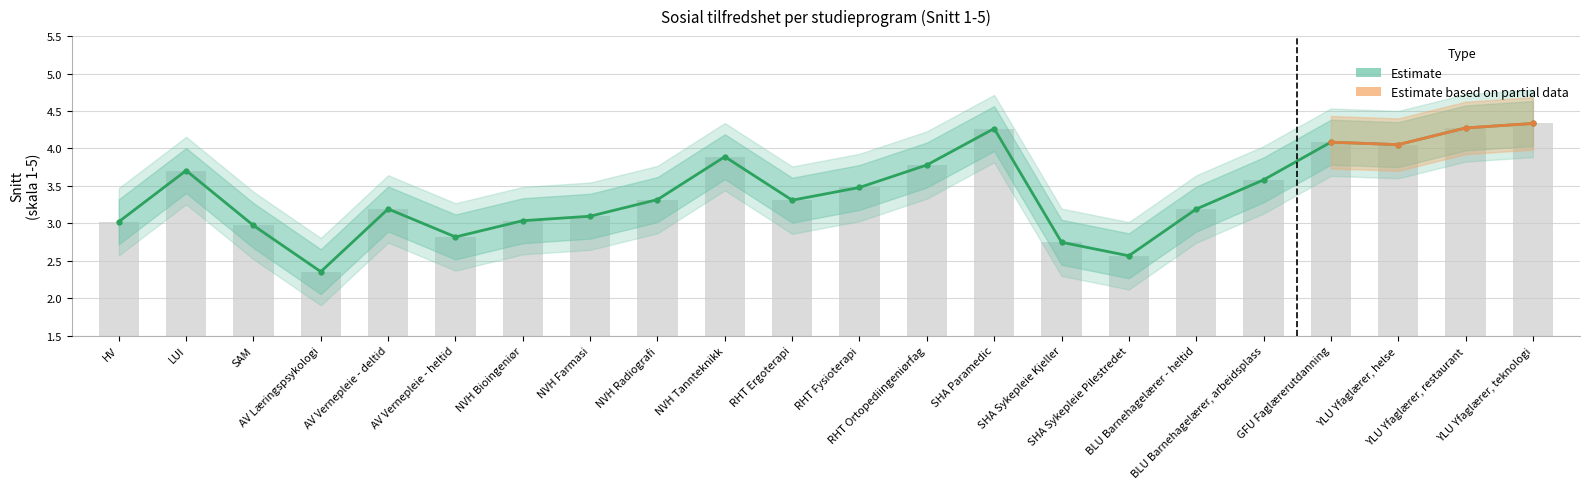

What is the total value across all series at GFU Faglærerutdanning?

8.2